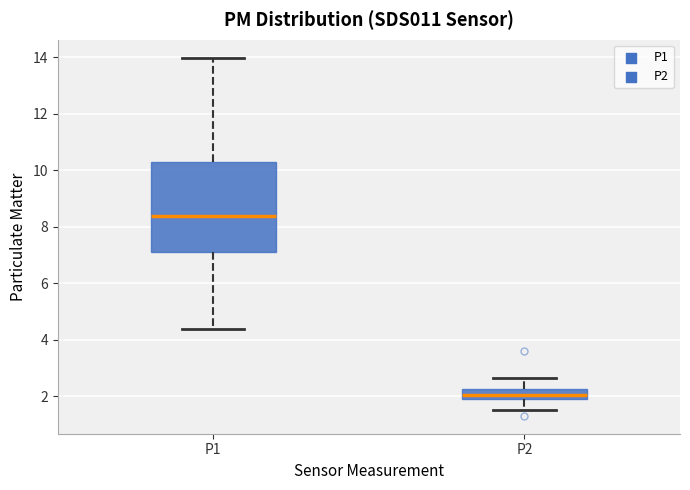

Which box has the lowest median line?

P2